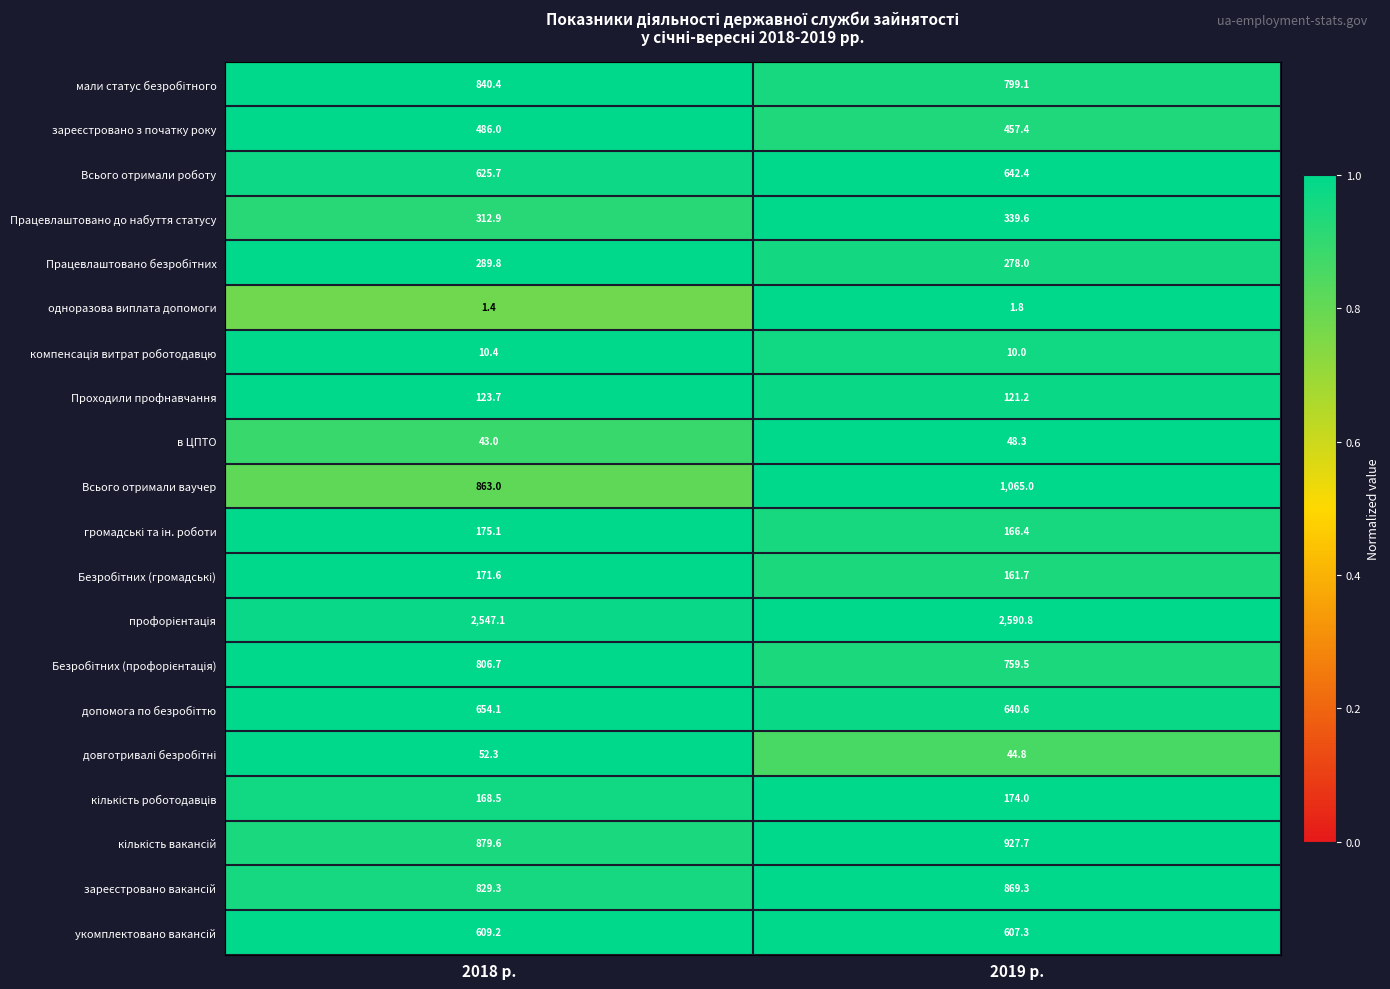

Between 2018 р. and 2019 р., which series saw the biggest shift?

Всього отримали ваучер